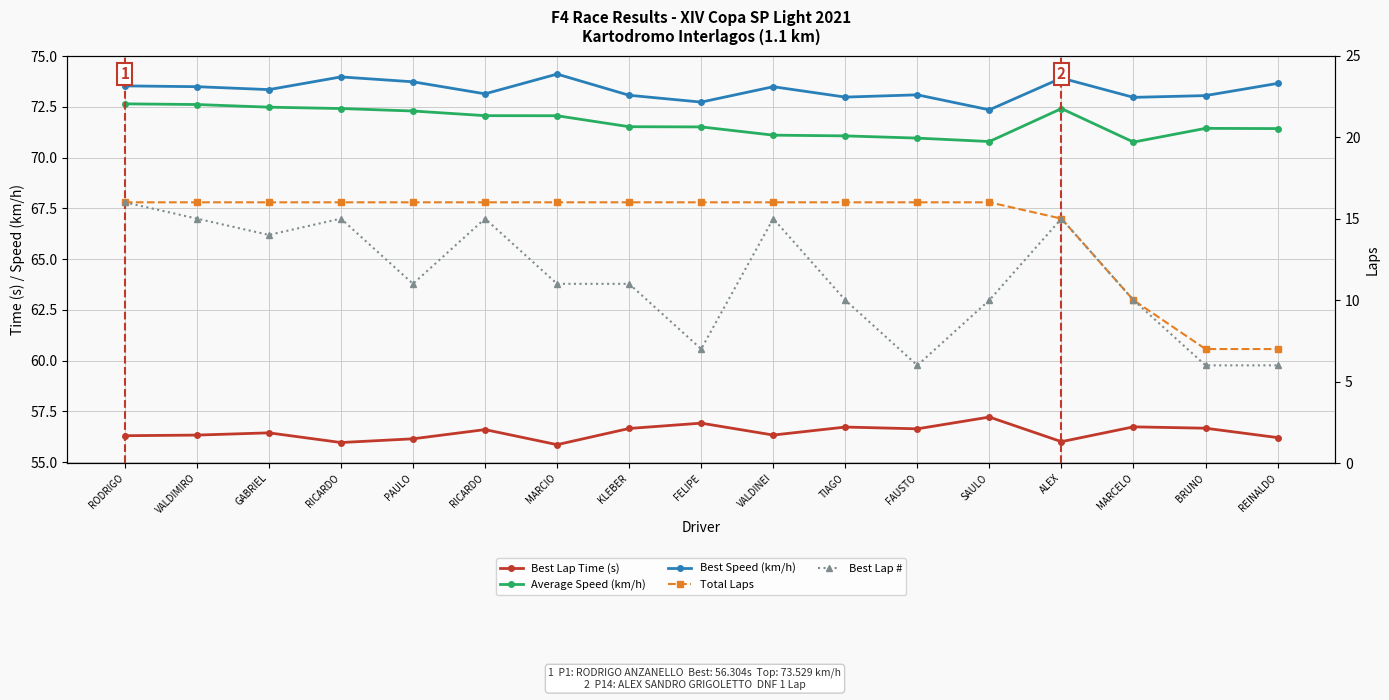

Which category has the lowest value in the Best Lap # series?

FAUSTO